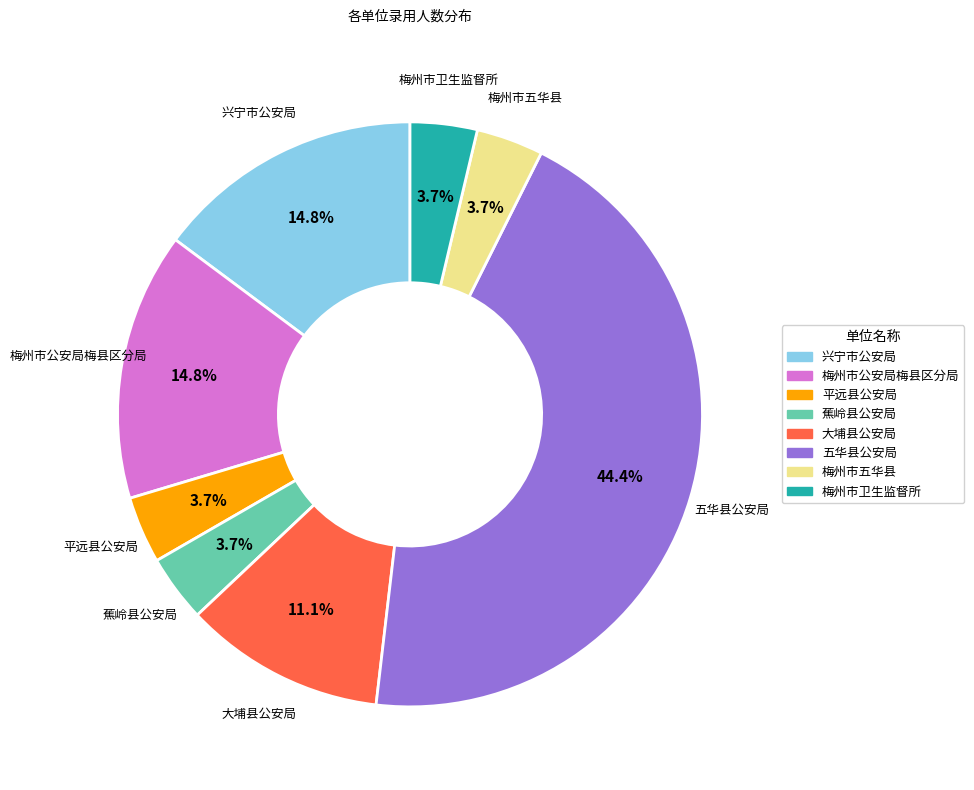

Do 五华县公安局 and 蕉岭县公安局 together represent more than half of the pie?

No